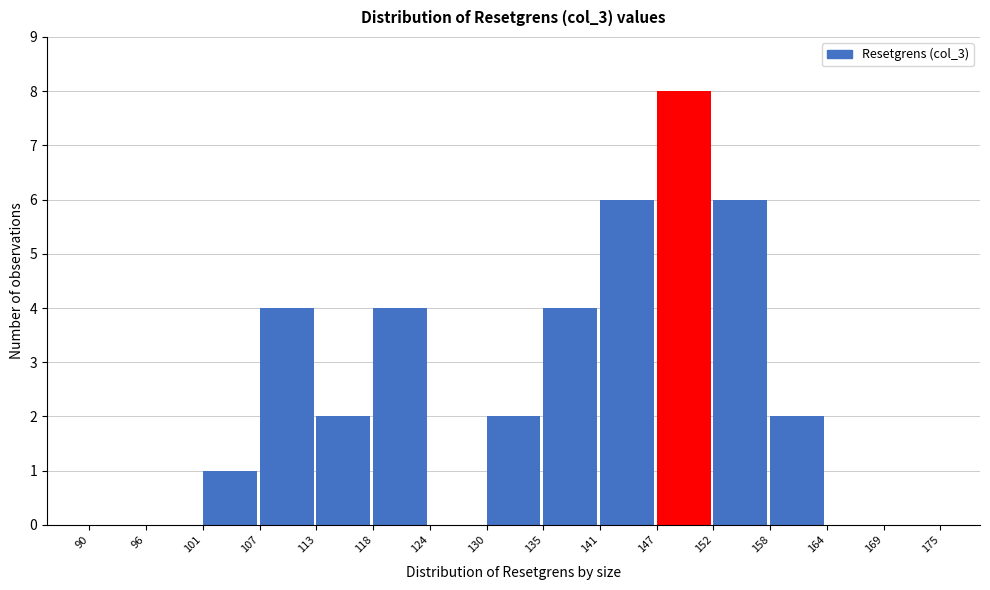

What is the height of the bar covering 118 to 124 on the x-axis? The values are not printed on the chart, so give them approximately, as read against the axis.

4